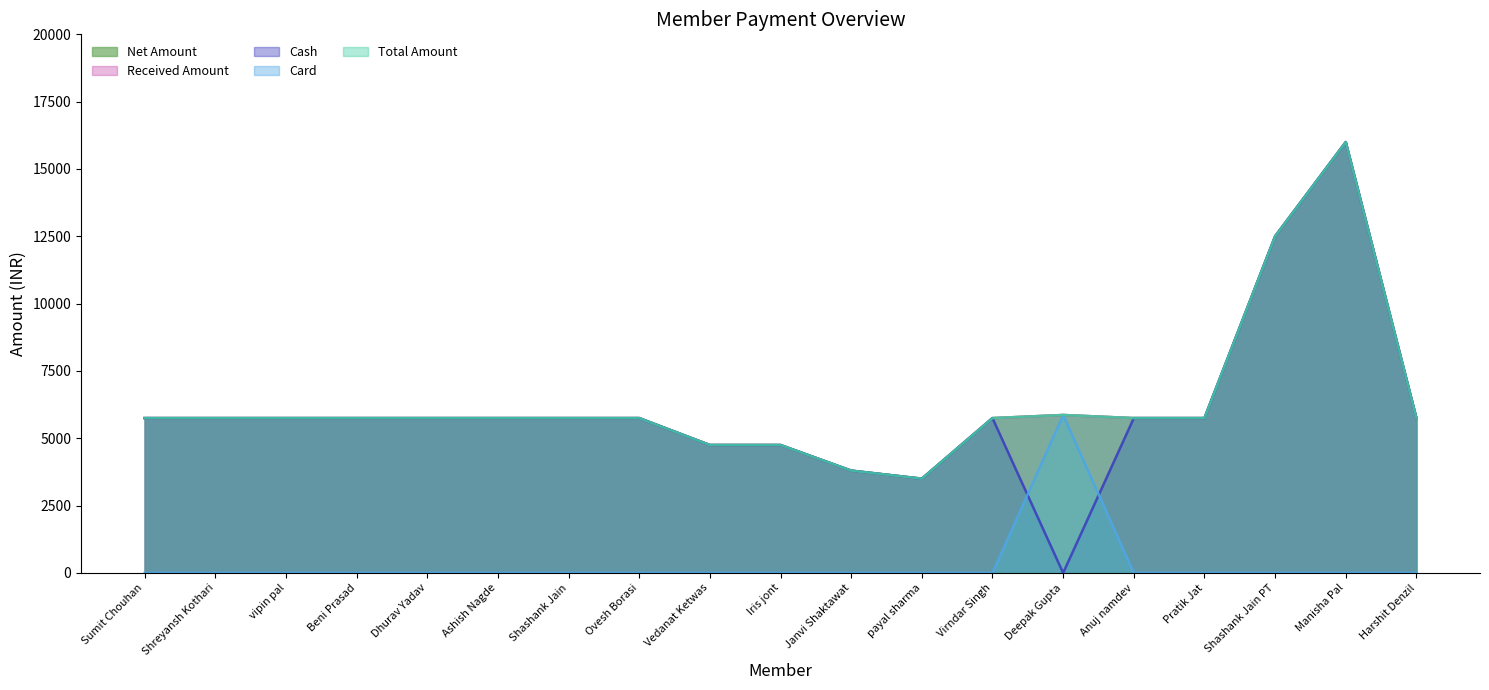

What is the average value of the Card series?

309